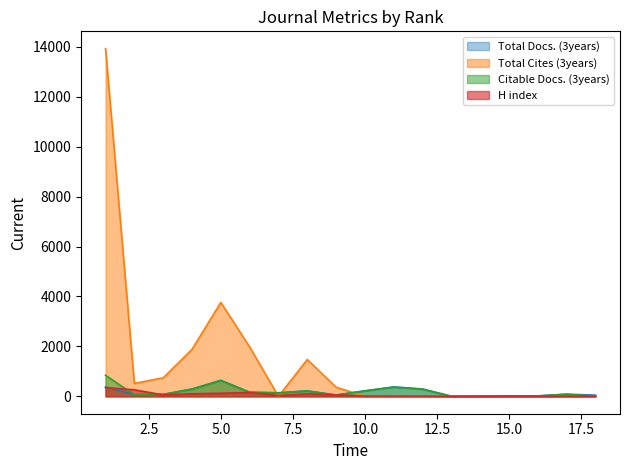

How many times do Total Docs. (3years) and Total Cites (3years) cross each other?

3